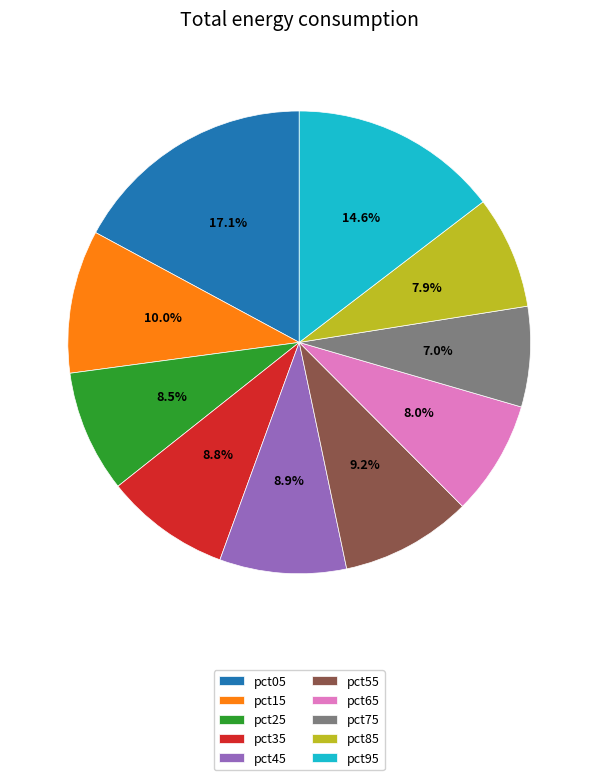

Combined, do pct85 and pct45 account for over 50%?

No